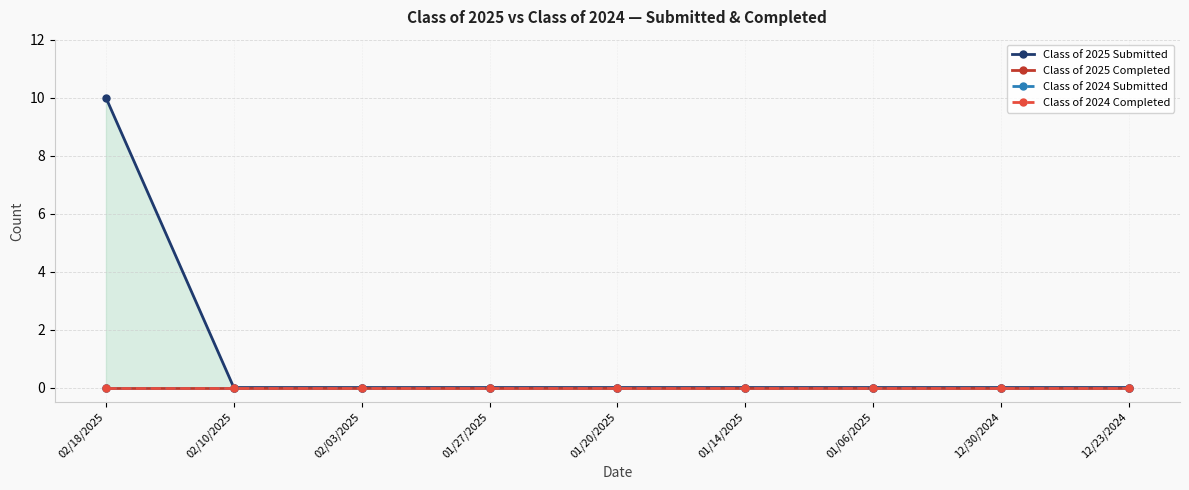

What position from the right is 12/23/2024?

1